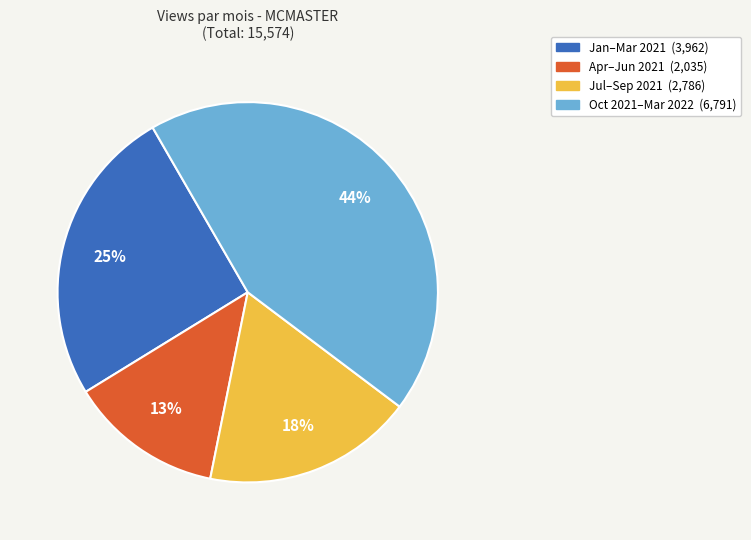

To the nearest percent, what is the average slice percentage?

25%